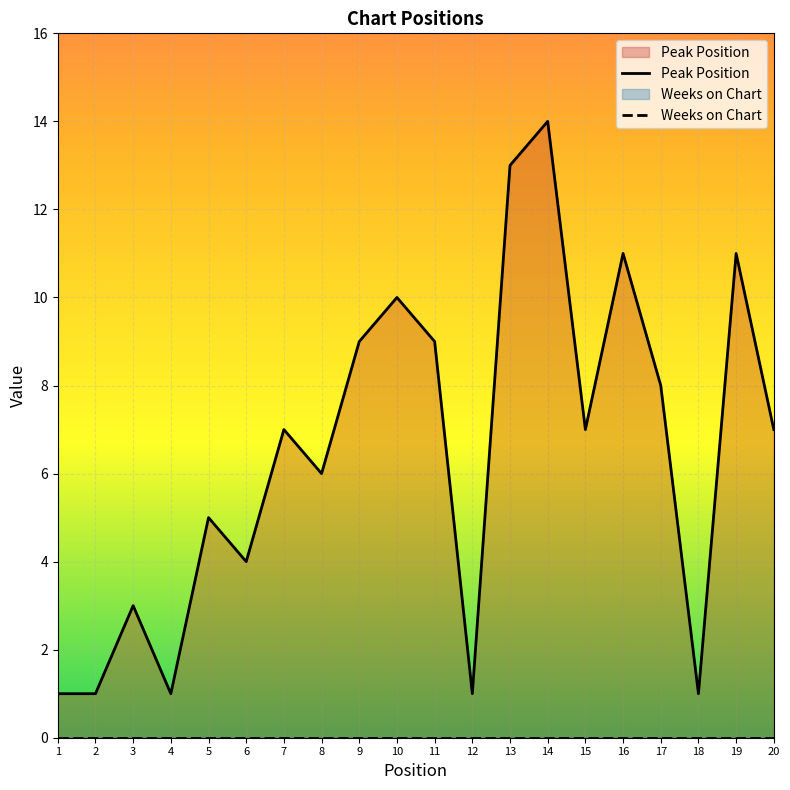

How many points are higher than both their immediate neighbors (excluding endpoints)?

7